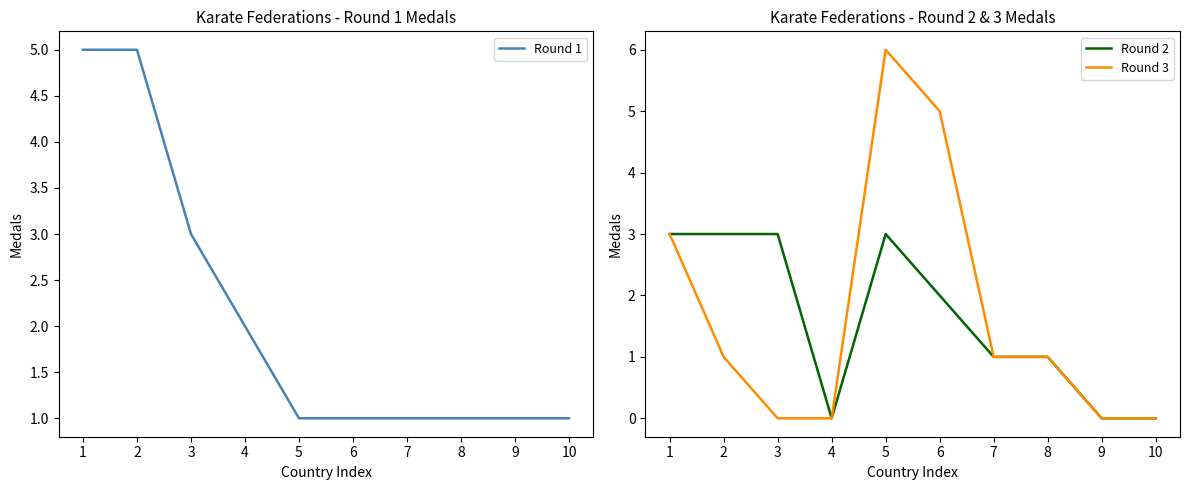

What is the difference between the maximum and minimum values in the Round 3 series?

6